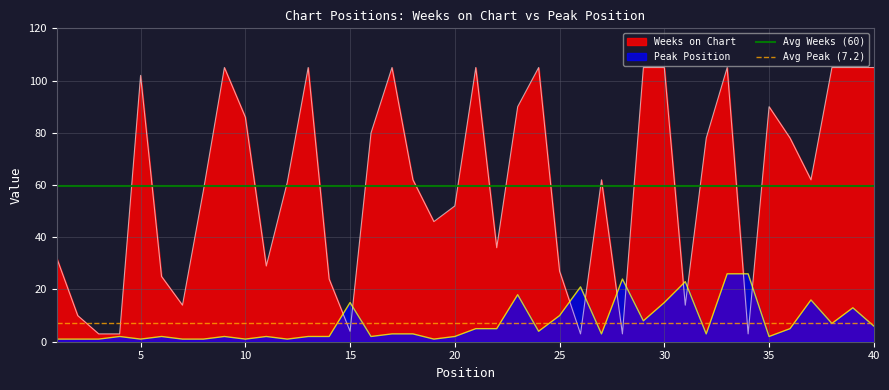

What is the value of the Avg Peak (7.2) point at the 2nd from the left?

7.2